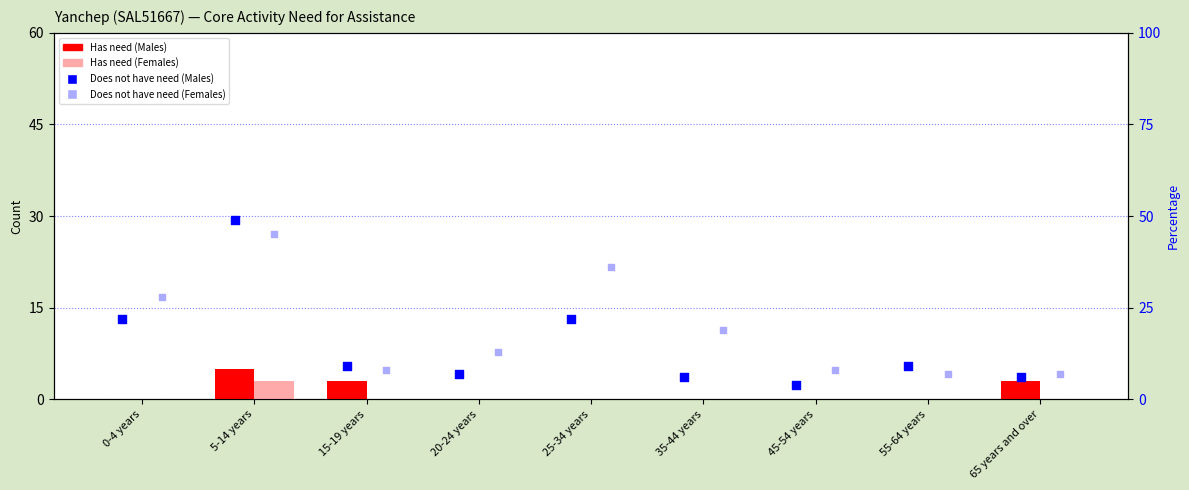

Which series contains the lowest Y value?

Has need for assistance (Males)